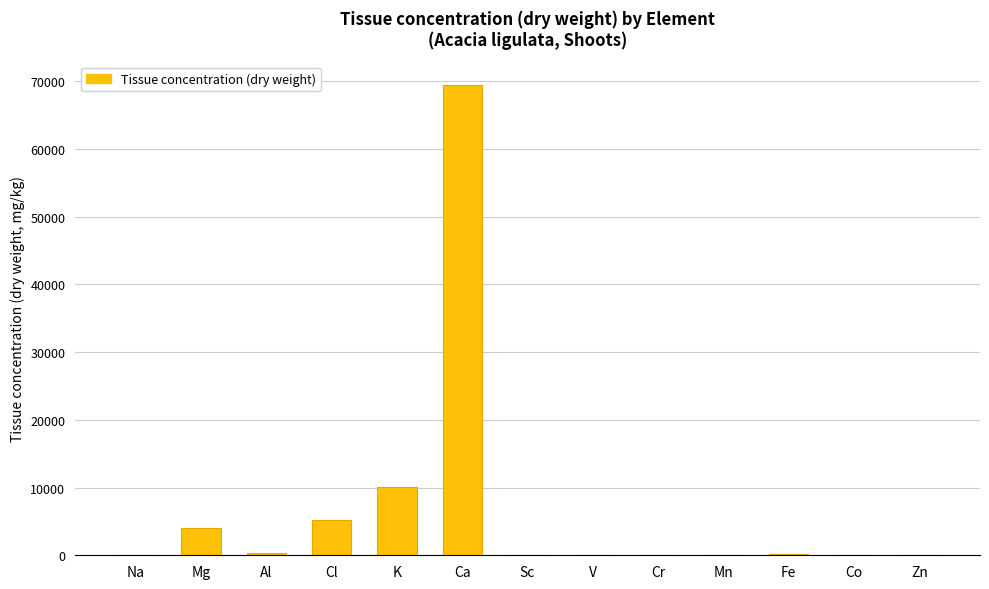

Where is the data nearest to the value 34710?

K